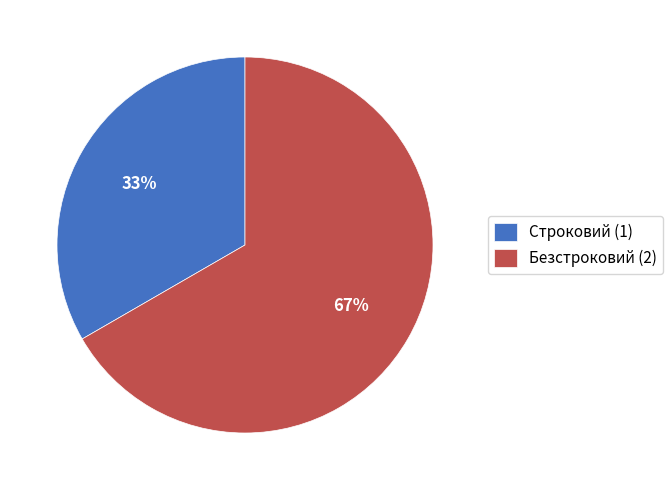

Is Безстроковий the majority of the pie?

Yes